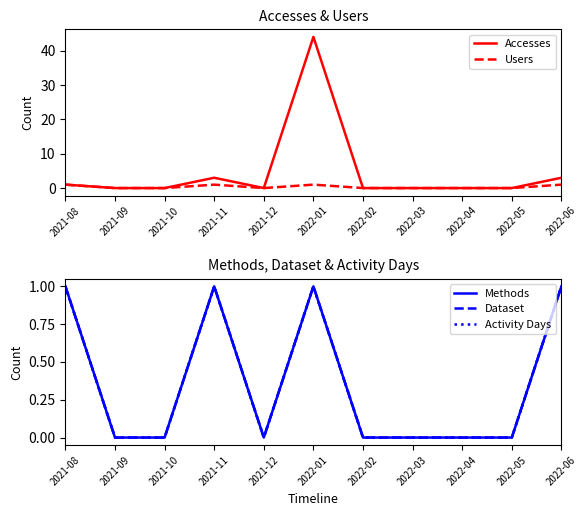

Does the chart display data point markers on the line(s)?

No